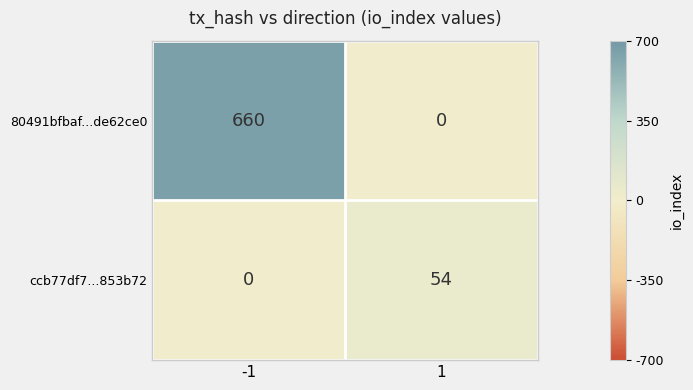

What is the maximum value shown in the chart?

660